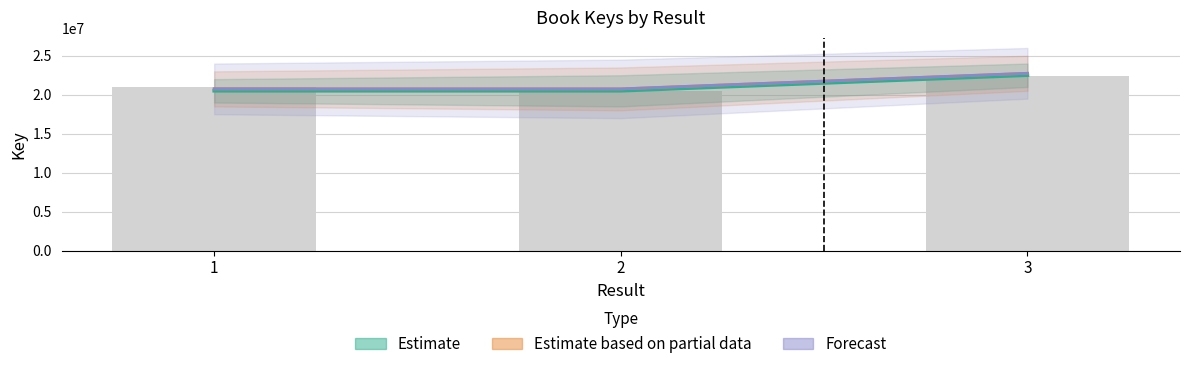

What is the change in value from 1 to 3?

+1440954